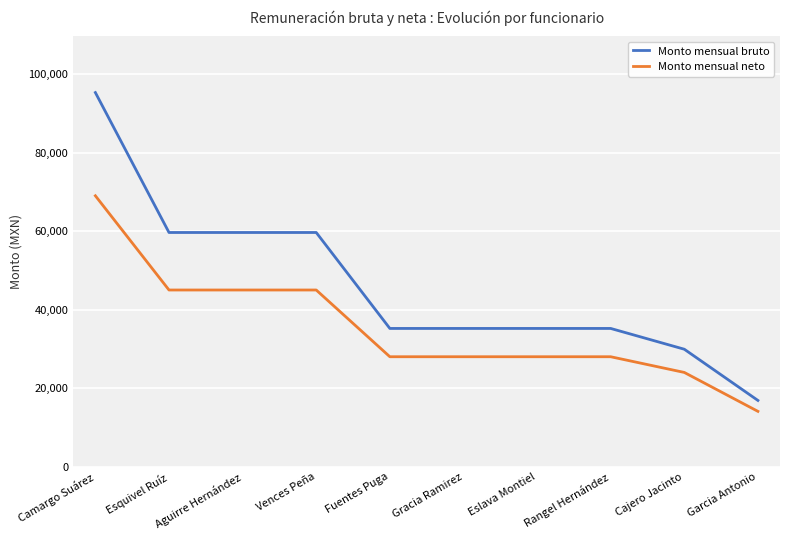

Which series changed the most between Eslava Montiel and Garcia Antonio?

Monto mensual bruto